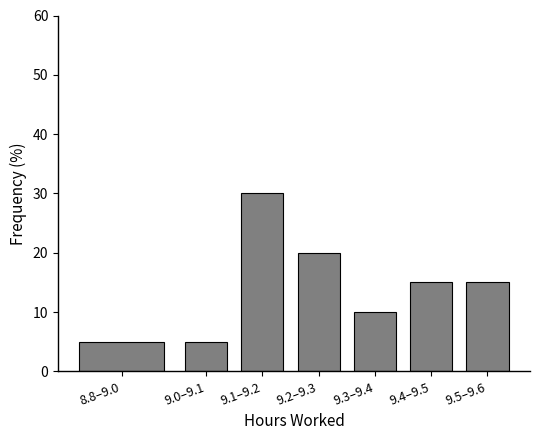

Reading left to right, list all the values displayed in this chart.

8.8–9.0=5	9.0–9.1=5	9.1–9.2=30	9.2–9.3=20	9.3–9.4=10	9.4–9.5=15	9.5–9.6=15